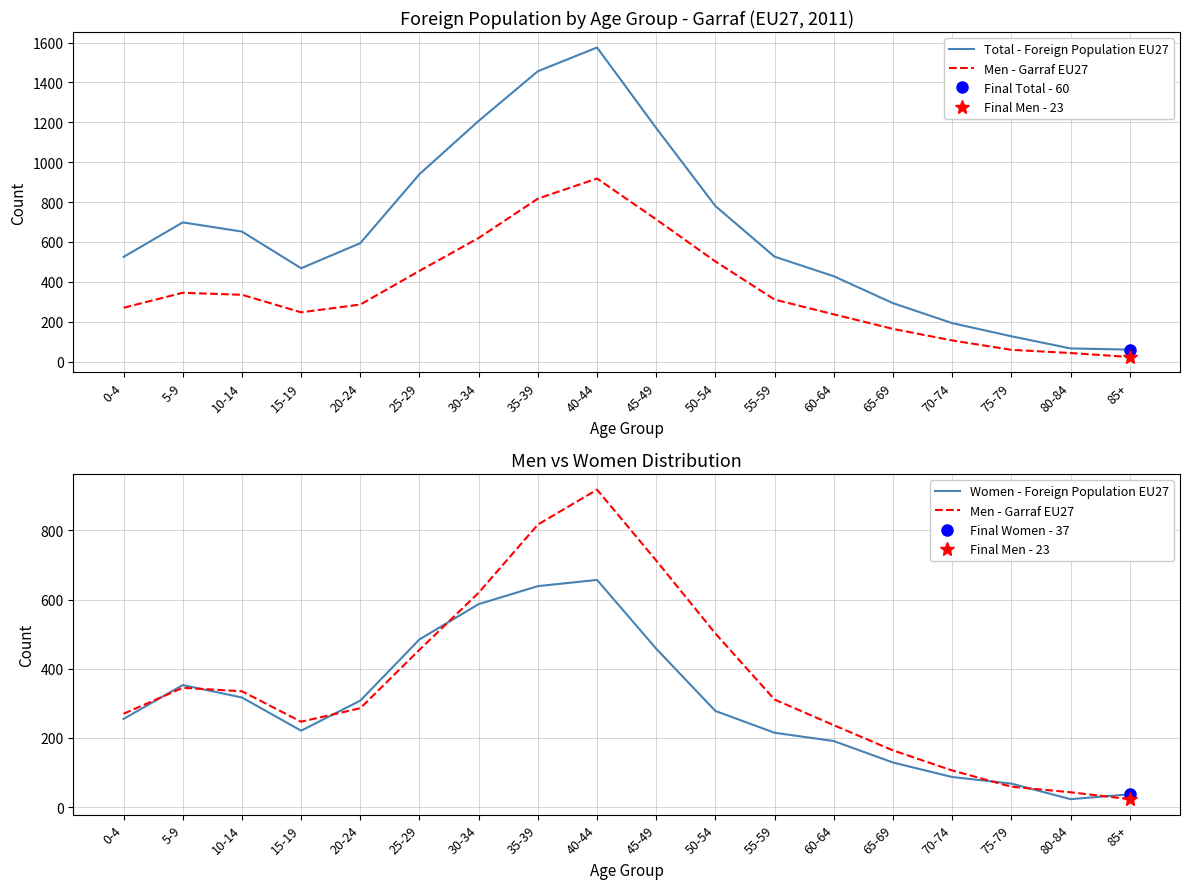

Rank the series at 0-4 from lowest to highest value.

Women - Foreign Population EU27, Men - Garraf EU27, Total - Foreign Population EU27